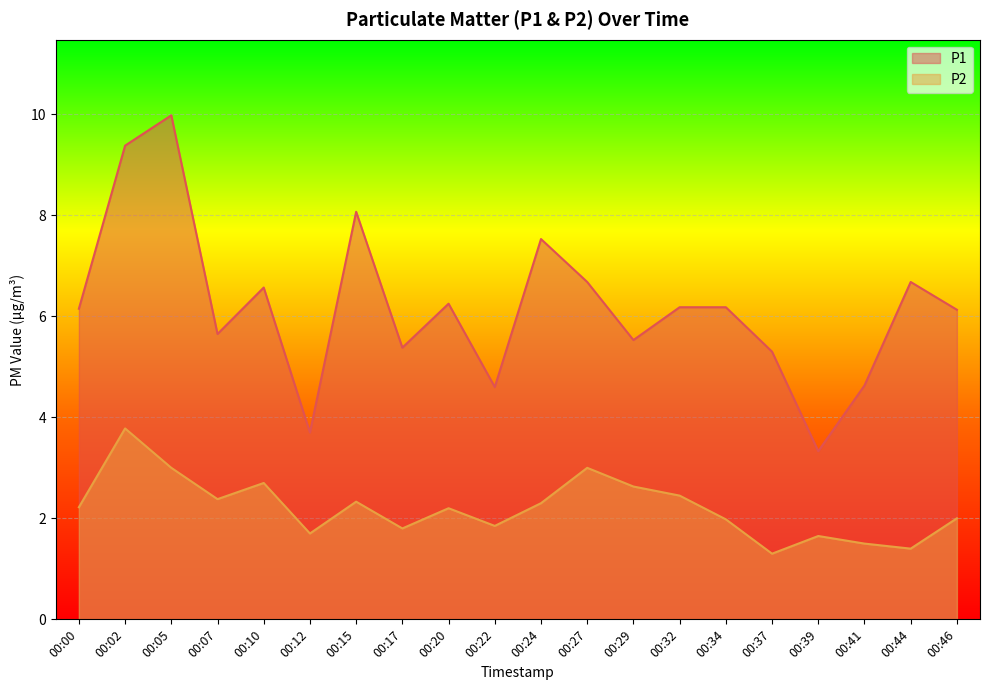

Which series has the largest range (max minus min)?

P1